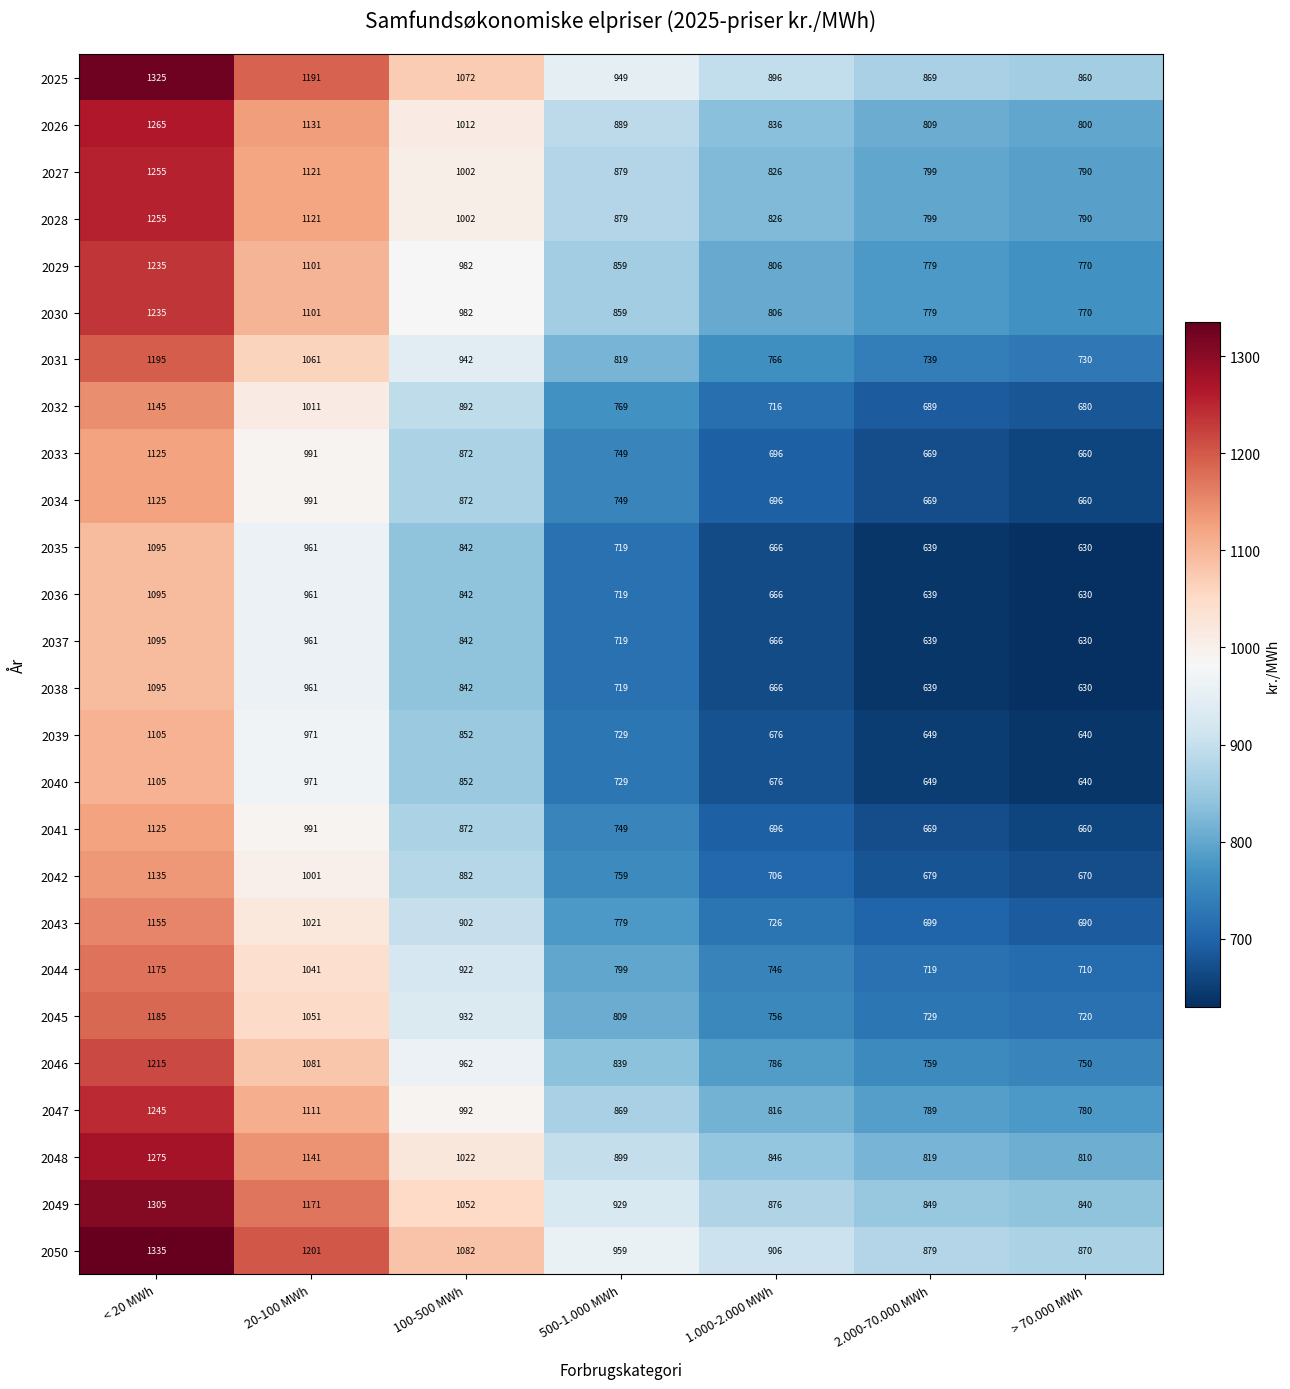

Where is 2047 nearest to the value 1012?

100-500 MWh